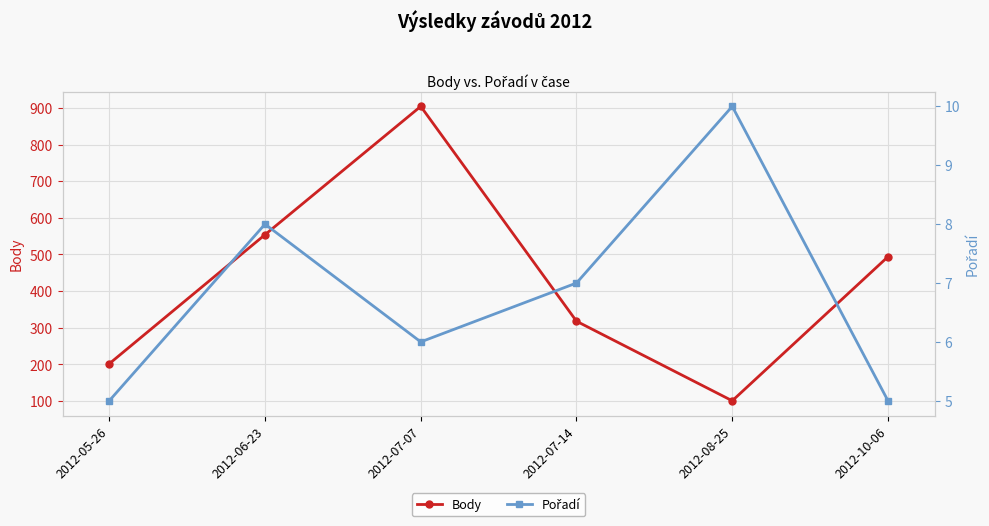

What position from the left is 2012-07-07?

3